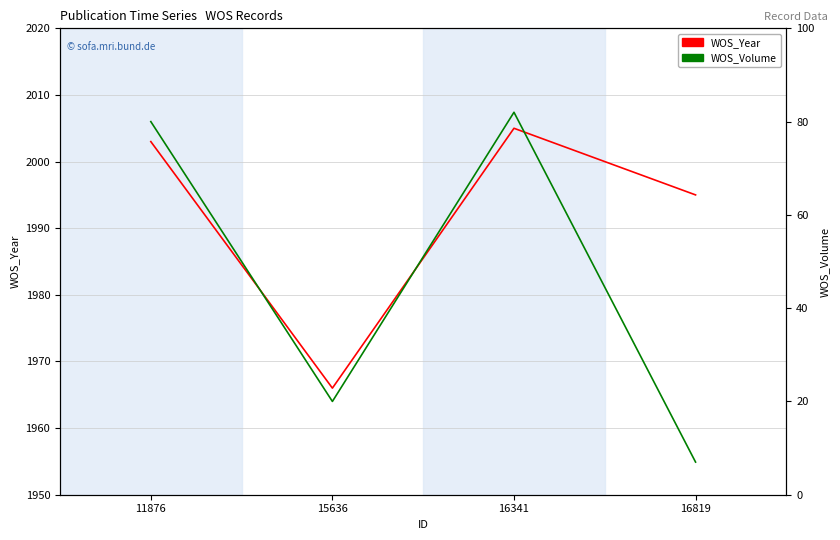

What is the difference between the WOS_Year values at 16819 and 16341?

10